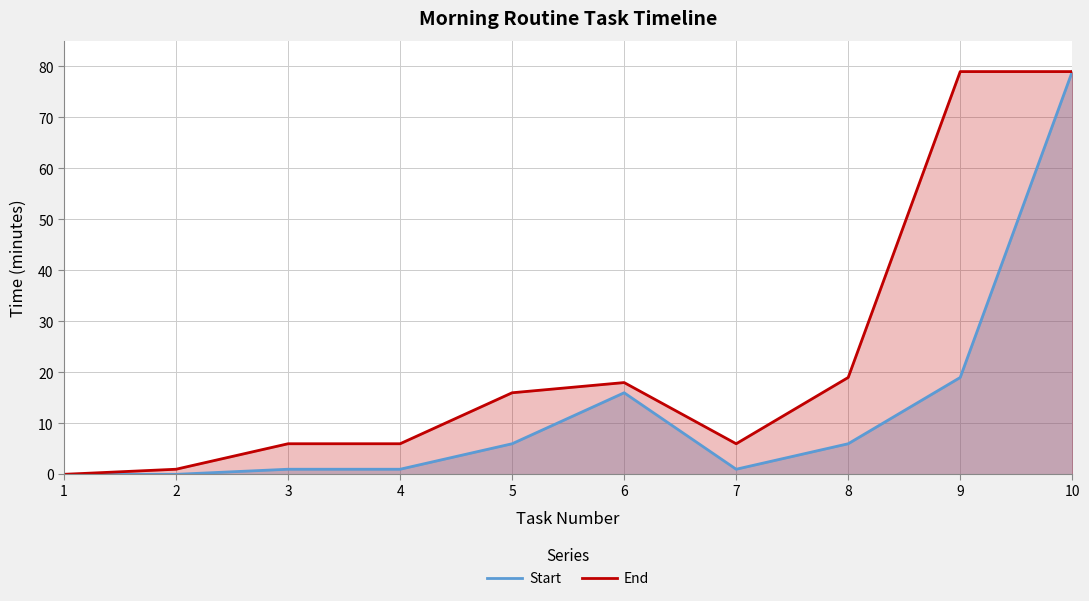

At which label does Start reach its peak?

10